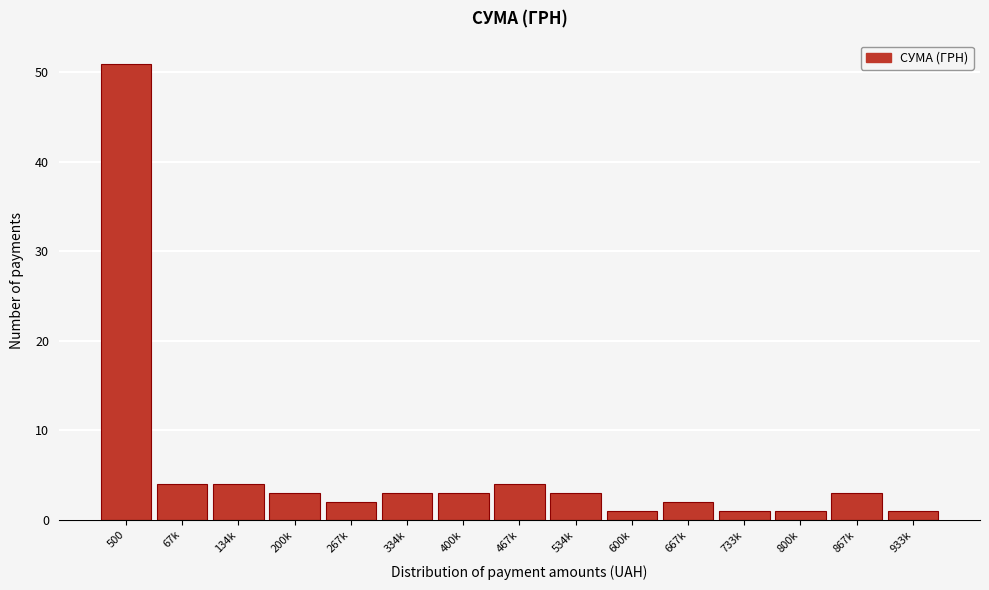

Reading left to right, list all the values displayed in this chart.

500=51	67k=4	134k=4	200k=3	267k=2	334k=3	400k=3	467k=4	534k=3	600k=1	667k=2	733k=1	800k=1	867k=3	933k=1